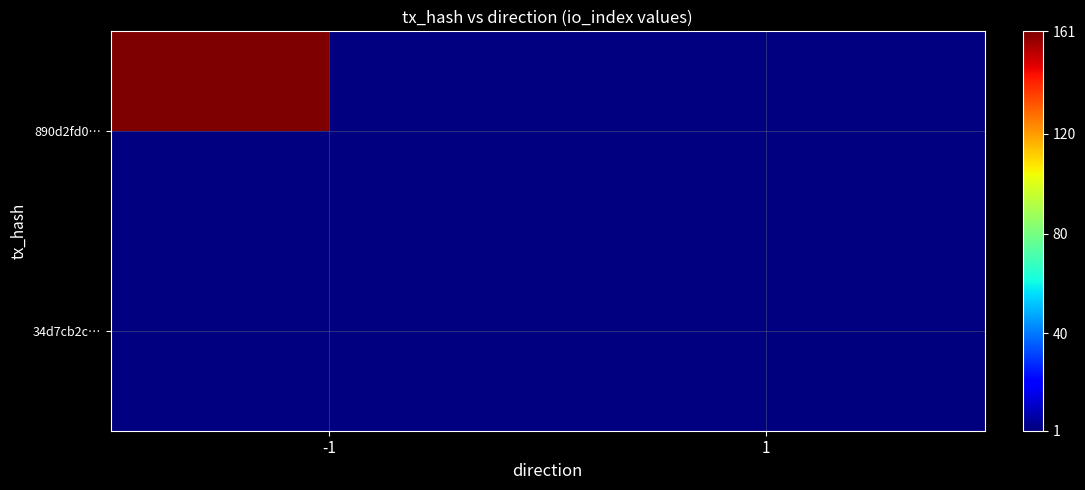

What is the minimum value shown in the chart?

1.0